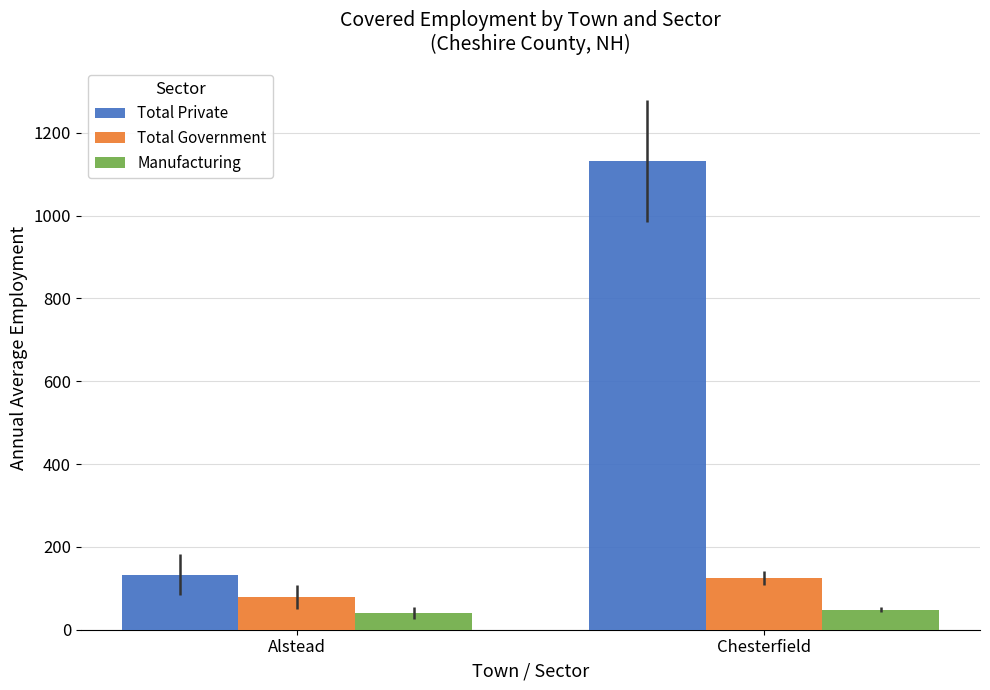

What is the label of the 1st bar from the right?

Chesterfield